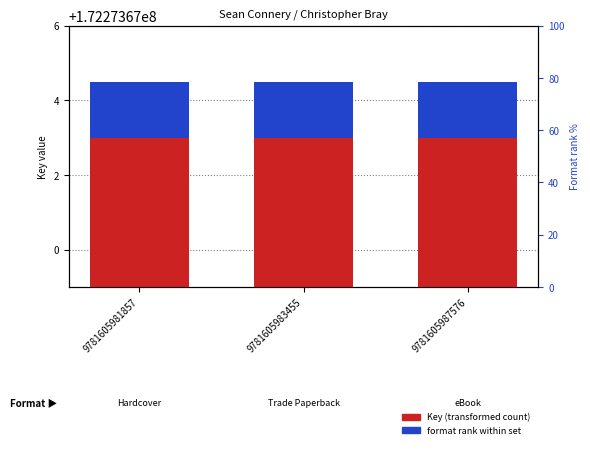

At how many categories does at least one series exceed 22317850?

3